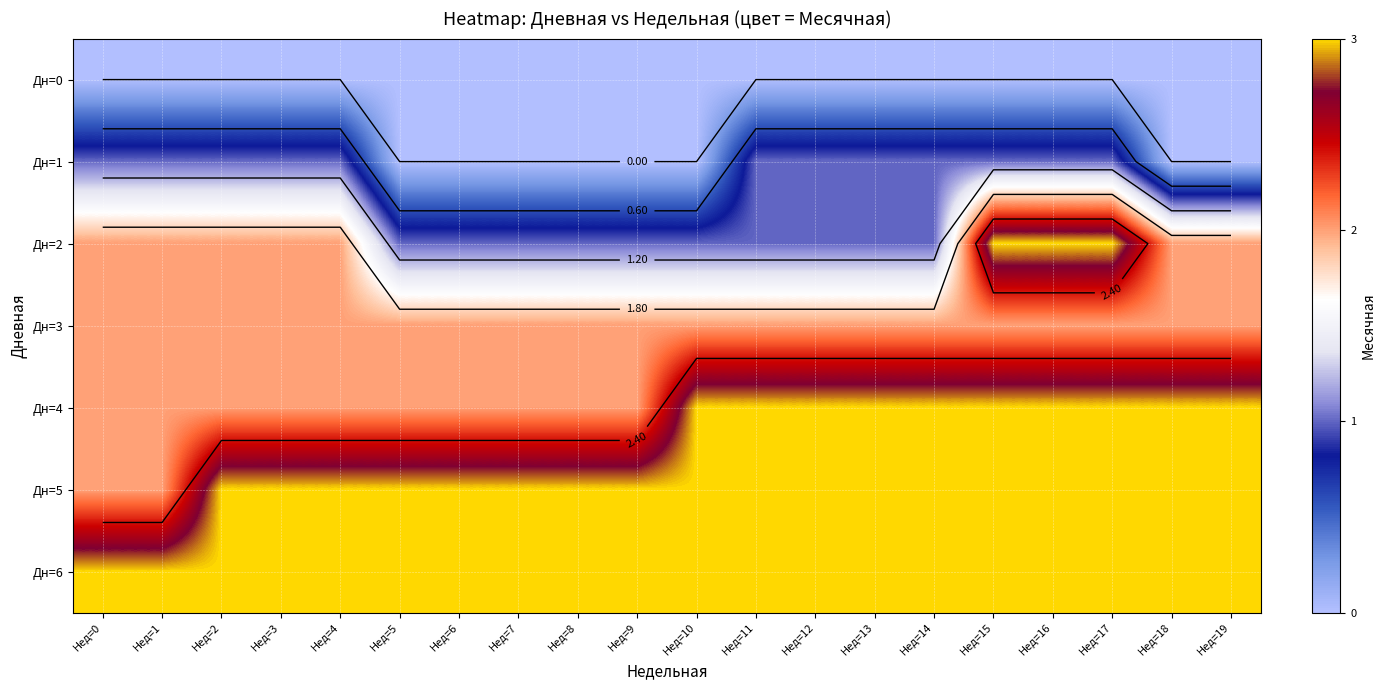

What is the approximate value of Дн=2 at Нед=5?

1